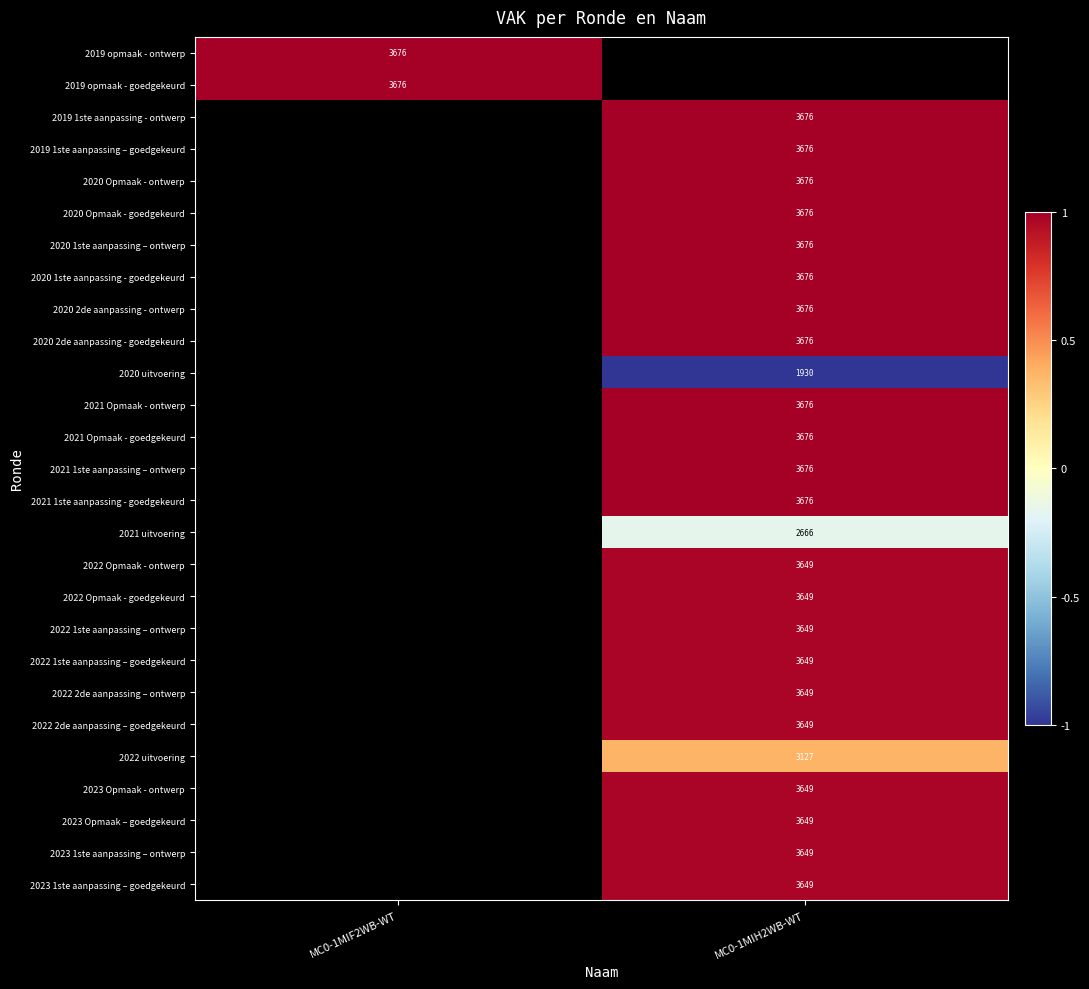

The 2020 1ste aanpassing - goedgekeurd series shows 2020 at MC0-1MIH2WB-WT. True or false?

False